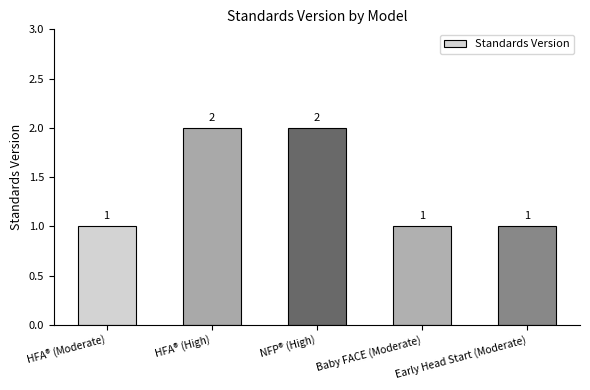

What is the sum of all values?

7